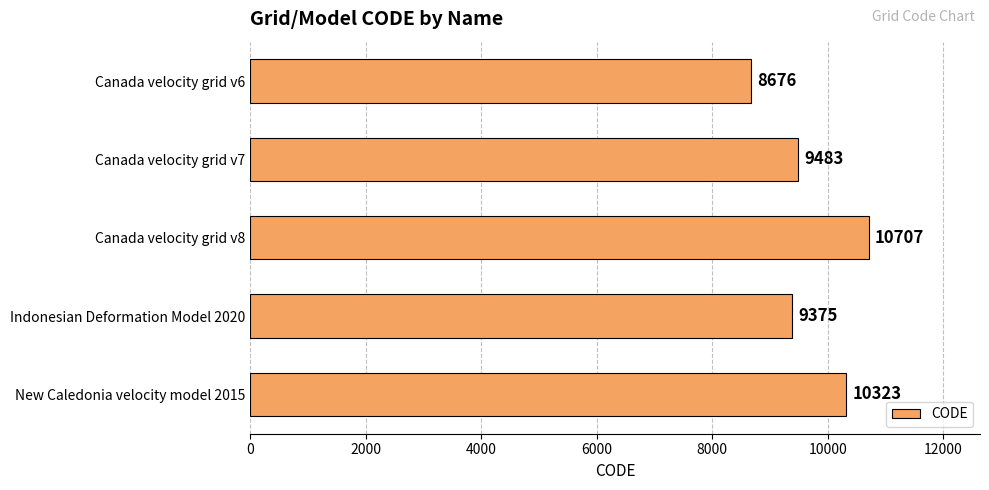

What is the ratio of the value at New Caledonia velocity model 2015 to the value at Canada velocity grid v8?

1.0